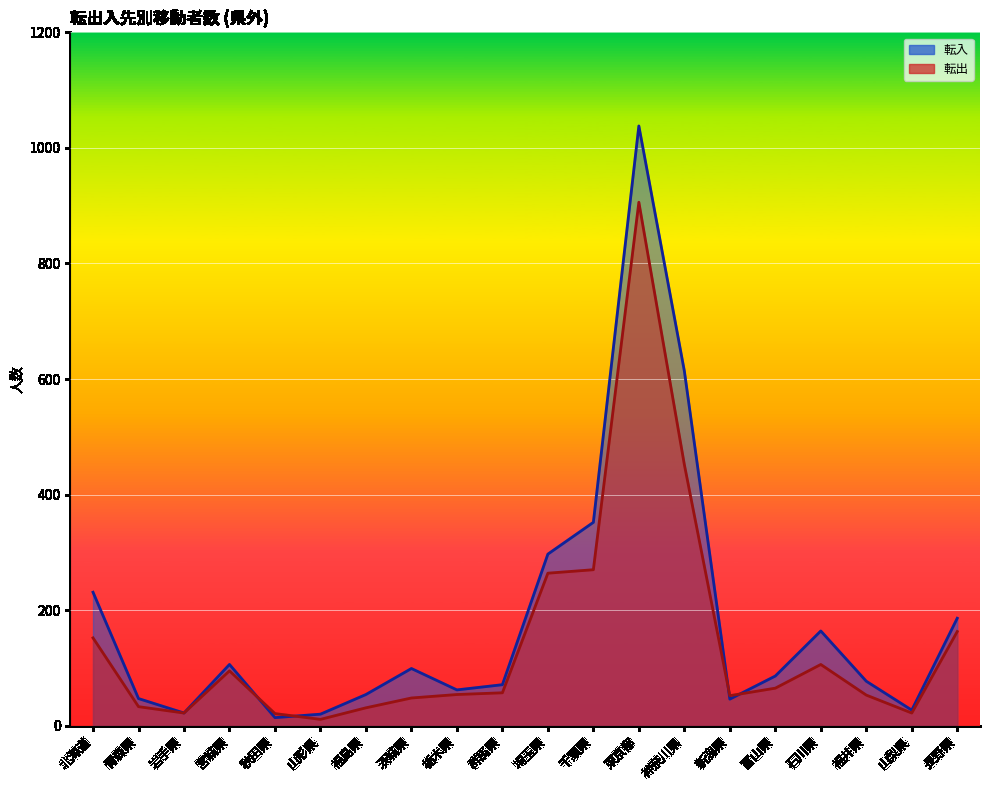

After their last crossing, which series has the higher values: 転入_line or 転出_line?

転入_line